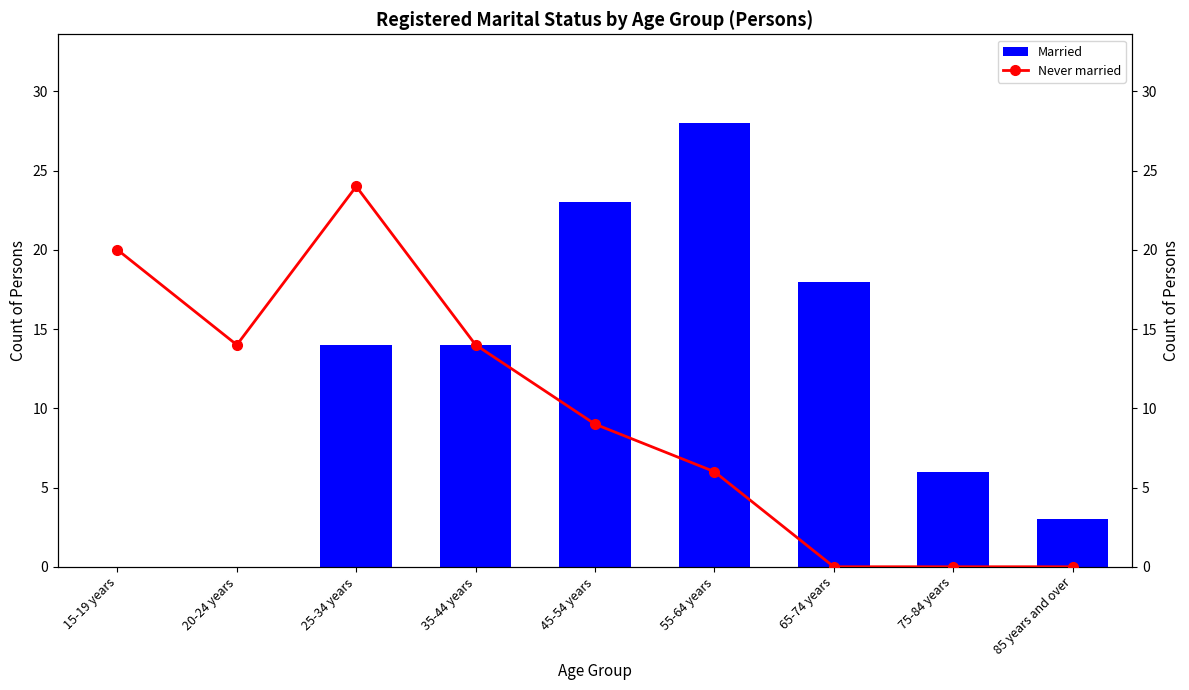

Reading left to right, transcribe all the data shown in this chart.

Married: 0	0	14	14	23	28	18	6	3
Never married: 20	14	24	14	9	6	0	0	0